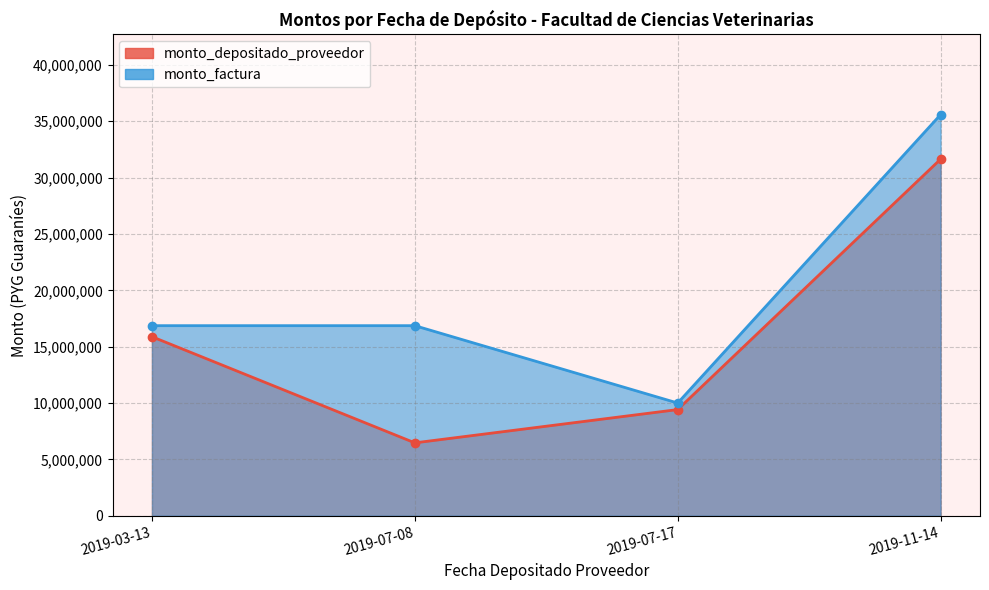

Is the value of monto_factura at 2019-11-14 greater than the value of monto_depositado_proveedor at 2019-03-13?

Yes